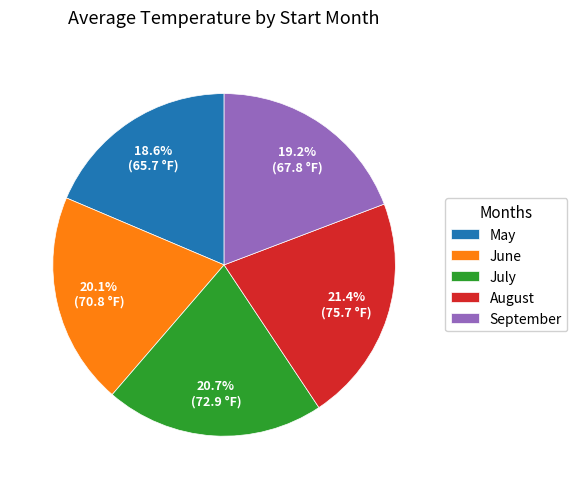

Is there a majority slice in this chart?

No